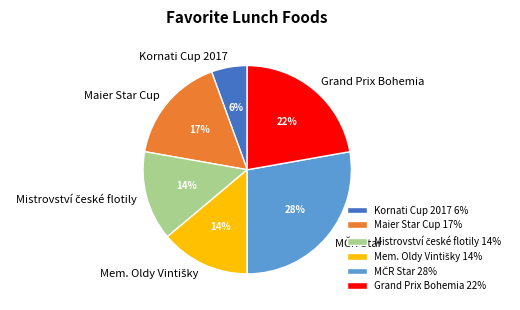

Count the number of slices in the pie.

6